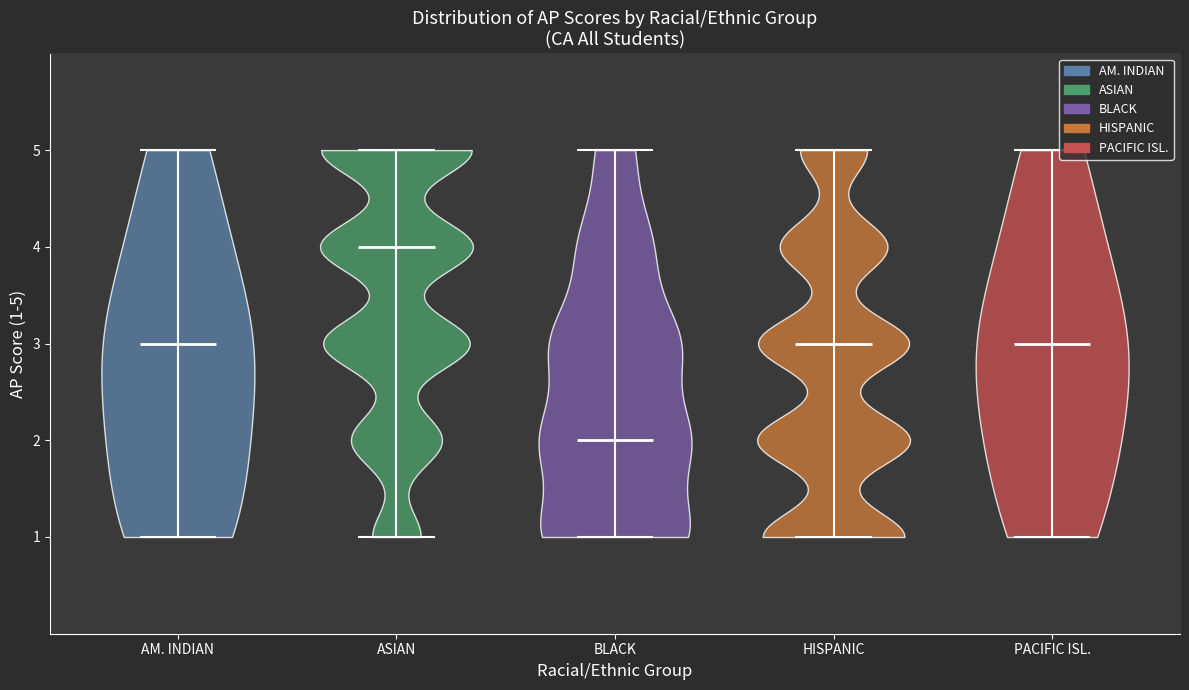

Reading left to right, read every violin against the y-axis: where its median line is, and the lowest and highest points it reaches. The values are not printed on the chart, so give them approximately, as read against the axis.

AM. INDIAN: median line 3, lowest point 1, highest point 5
ASIAN: median line 4, lowest point 1, highest point 5
BLACK: median line 2, lowest point 1, highest point 5
HISPANIC: median line 3, lowest point 1, highest point 5
PACIFIC ISL.: median line 3, lowest point 1, highest point 5